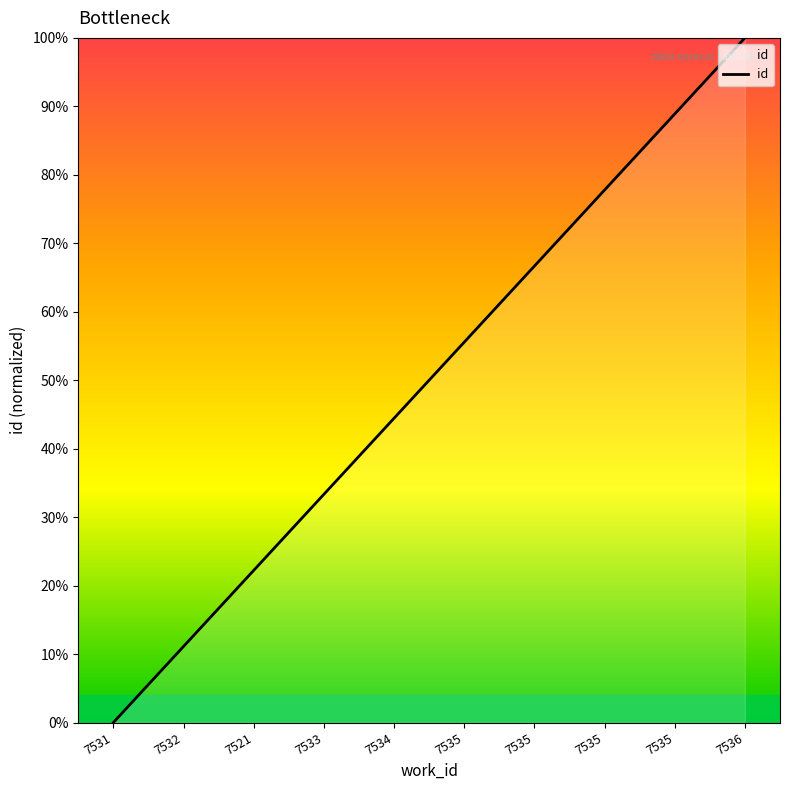

How many distinct data groups are displayed?

1